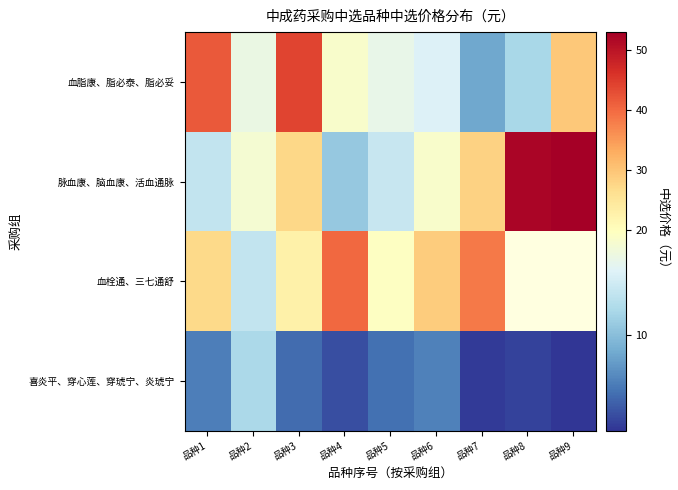

Is the value of 喜炎平、穿心莲、穿琥宁、炎琥宁 at 品种7 greater than the value of 血脂康、脂必泰、脂必妥 at 品种4?

No